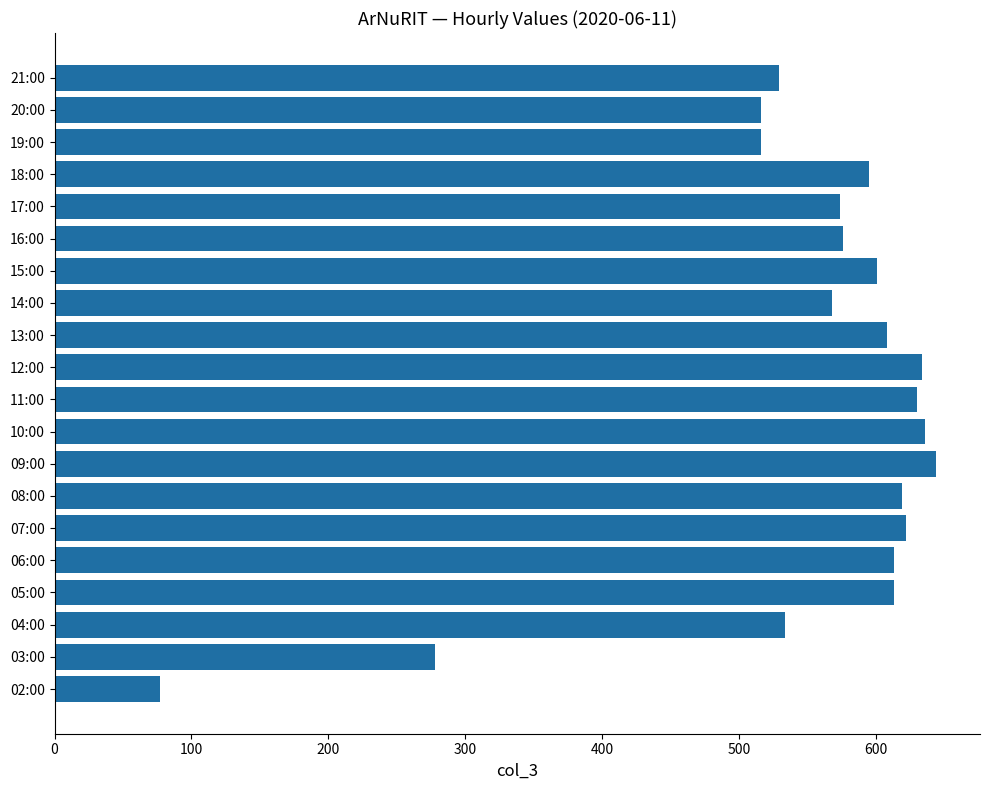

At which label is the value closest to 360?

03:00